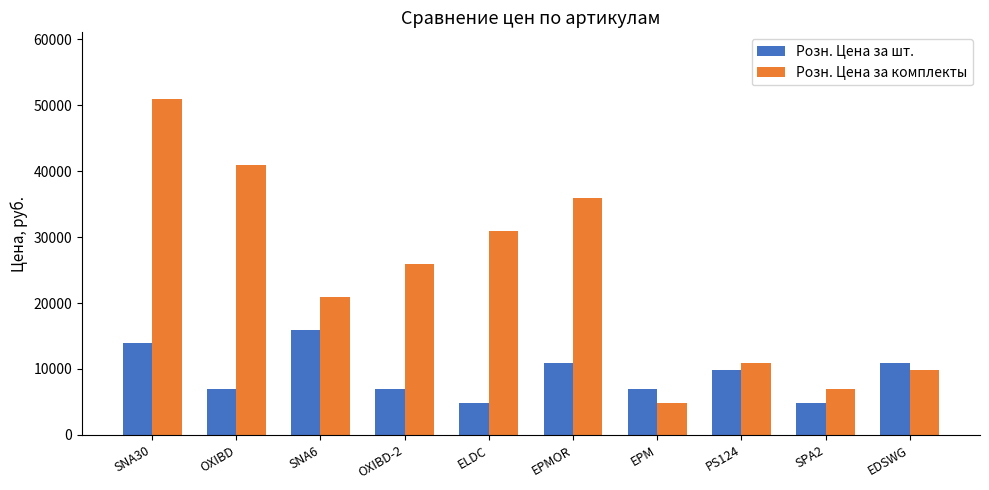

What is the average value of the Розн. Цена за комплекты series?

23800